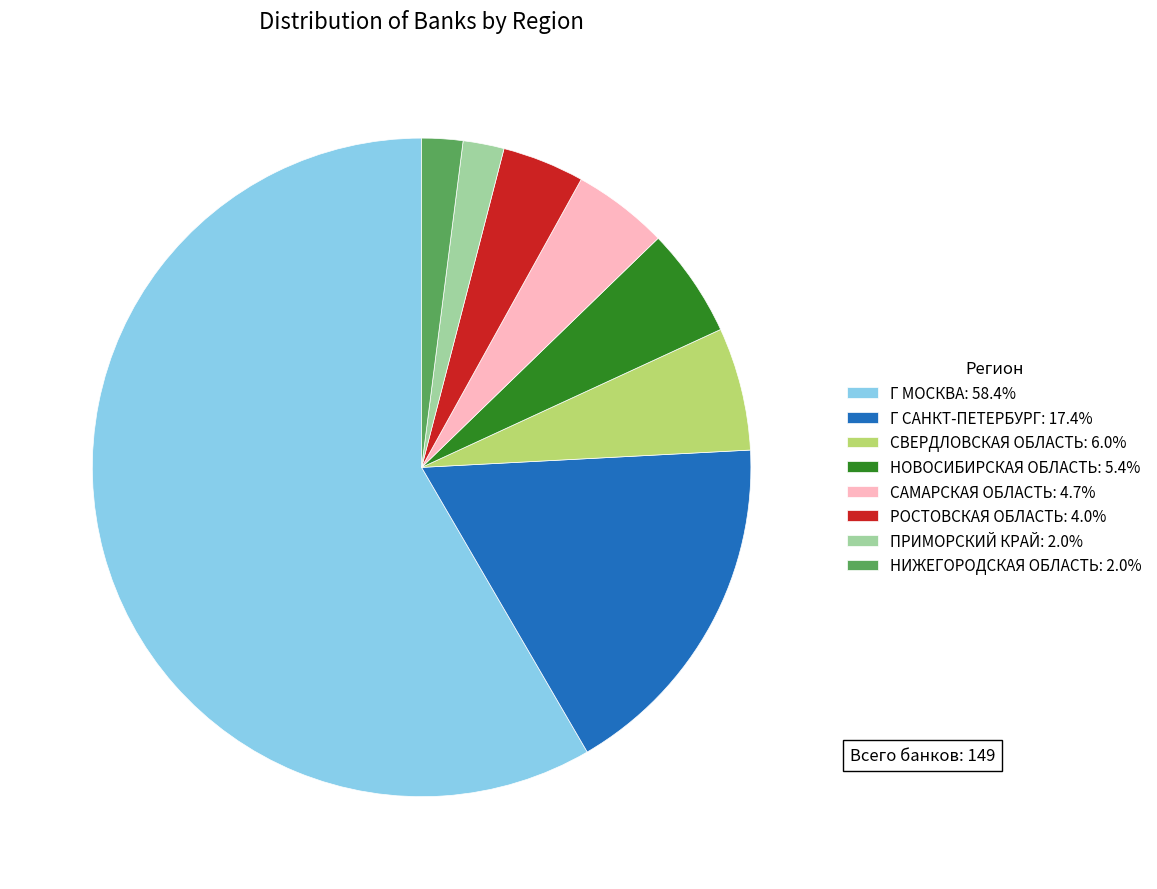

Do САМАРСКАЯ ОБЛАСТЬ: 4.7% and СВЕРДЛОВСКАЯ ОБЛАСТЬ: 6.0% together represent more than half of the pie?

No